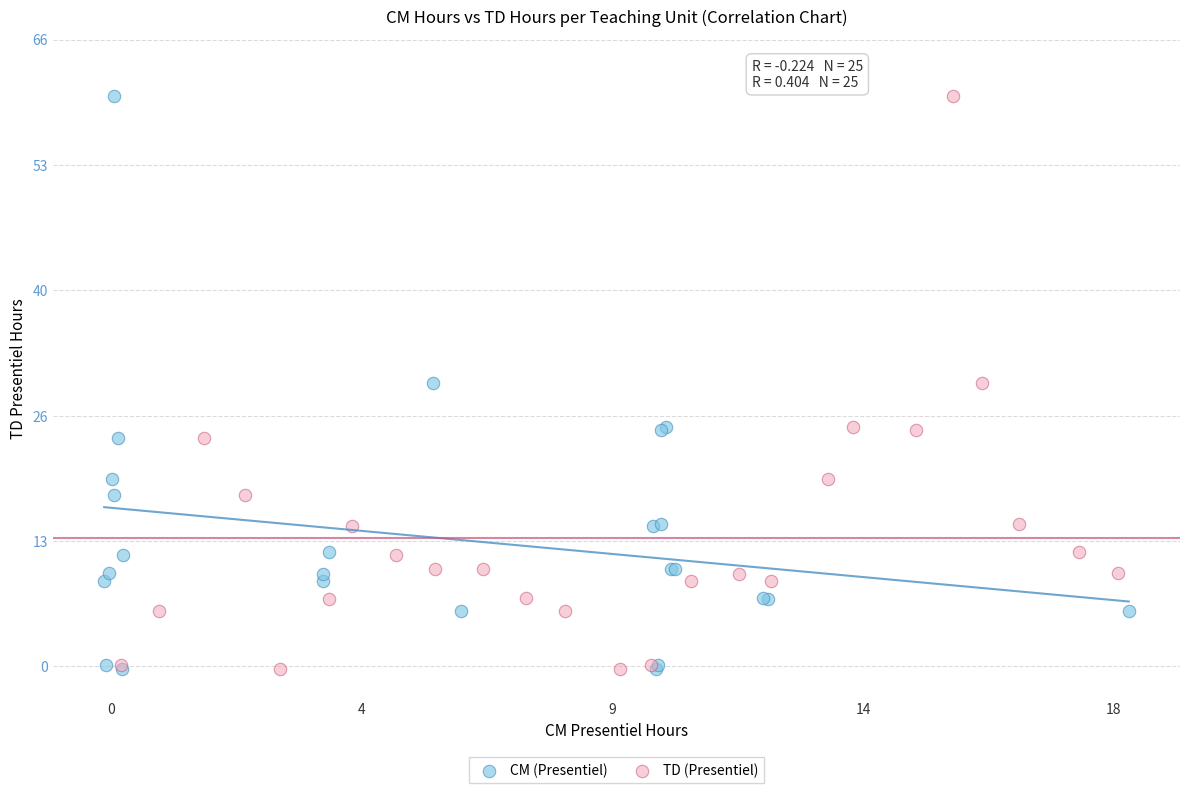

What are all the series names shown in the legend?

CM (Presentiel), TD (Presentiel)